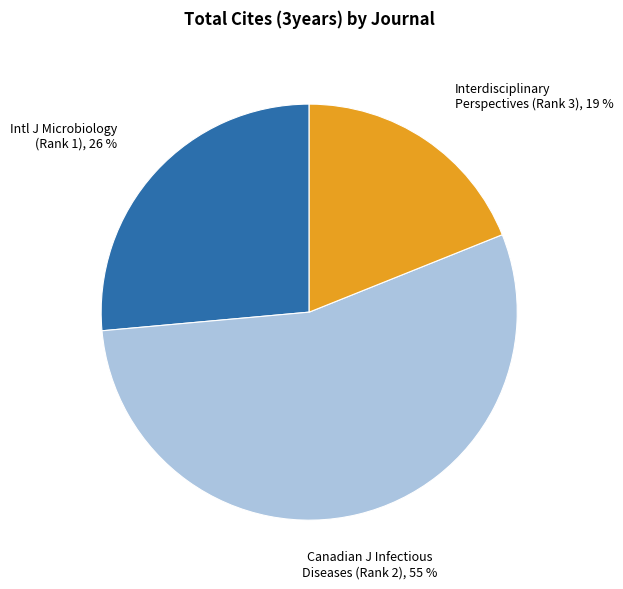

Is there any slice that represents more than half of the pie?

Yes